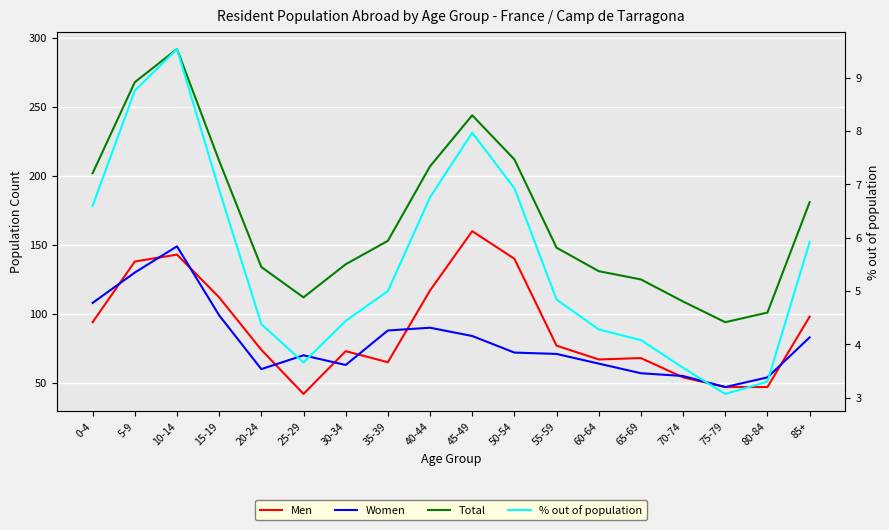

What is the average value of the Total series?

170.0